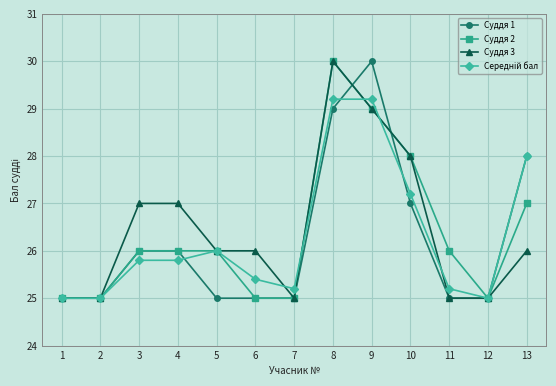

What is the value of the Суддя 3 point at the 7th from the left?

25.0